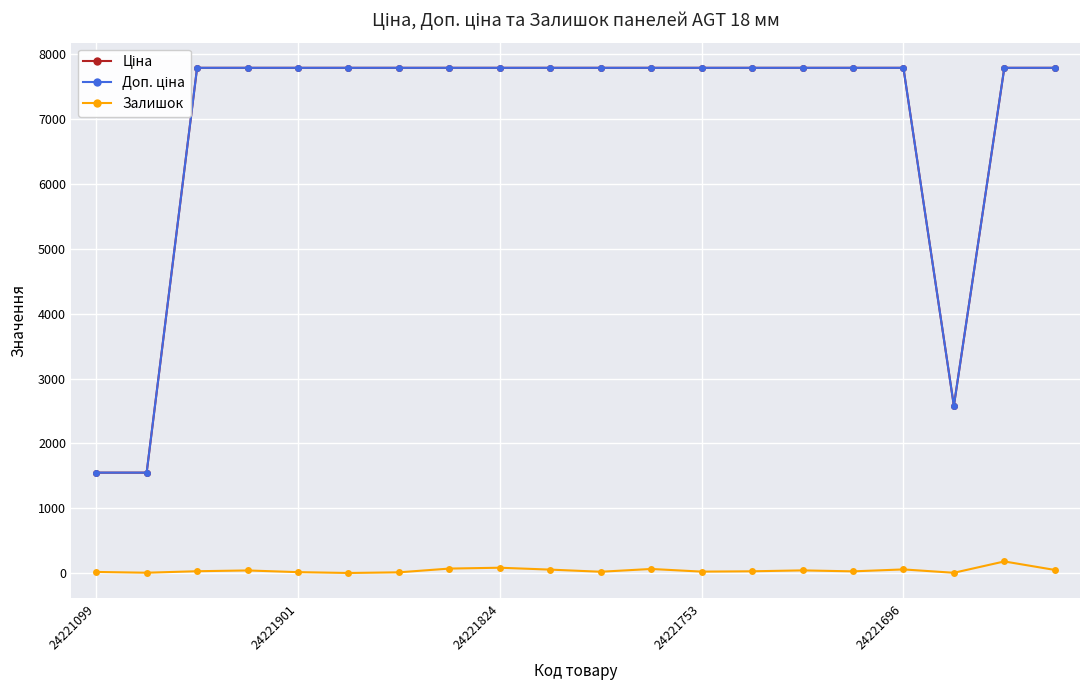

Is it true that Залишок equals 55 at 24221696?

True